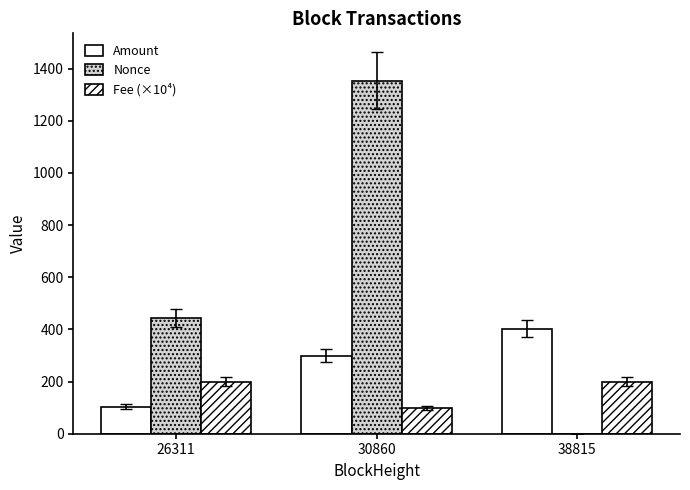

Which has a higher value, 38815 or 26311?

38815